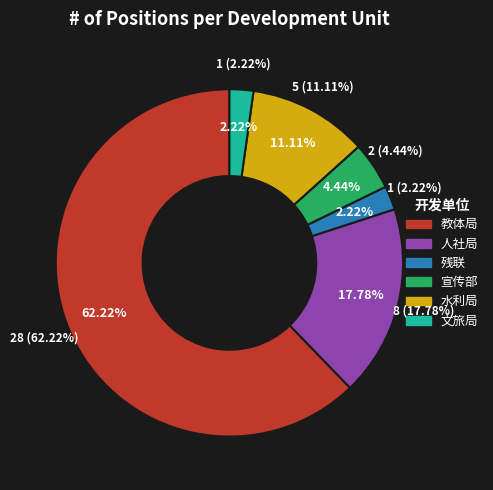

To the nearest percent, what portion does 人社局 represent?

18%